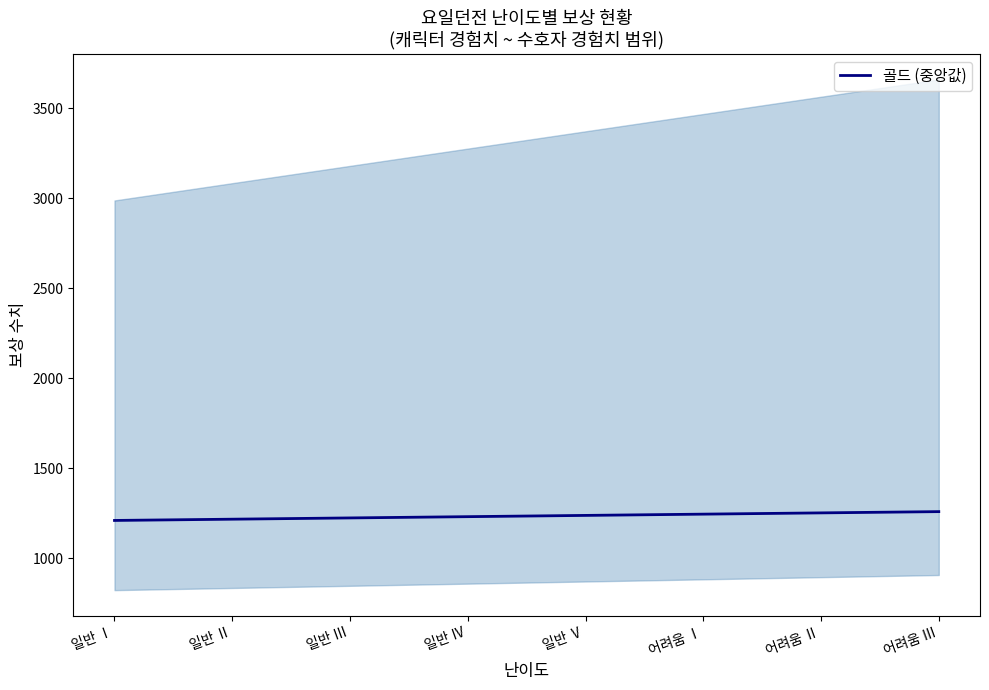

Between 일반 Ⅰ and 일반 Ⅲ, which is larger?

일반 Ⅲ